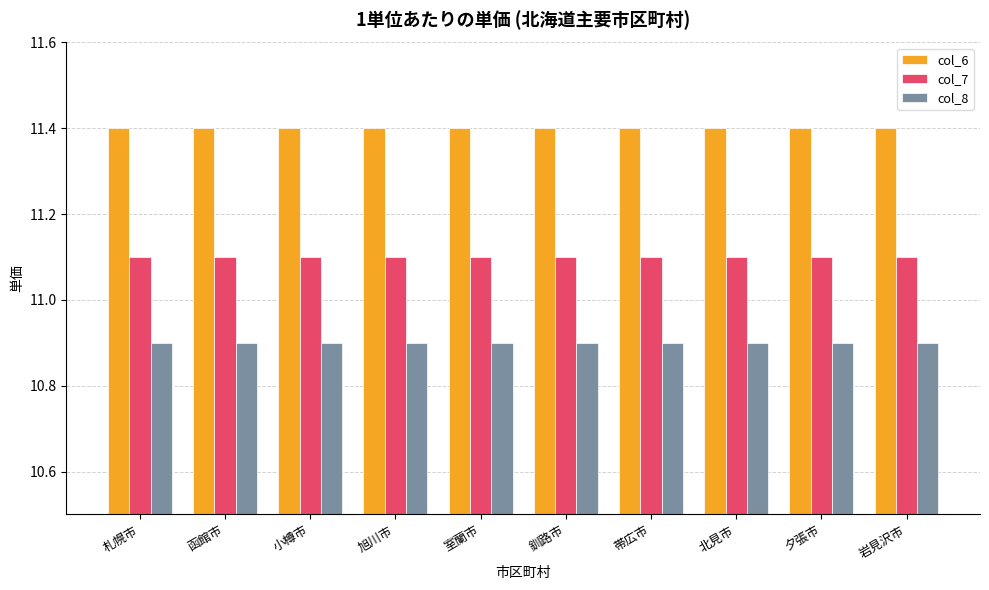

The col_8 series shows 19.6 at 札幌市. True or false?

False